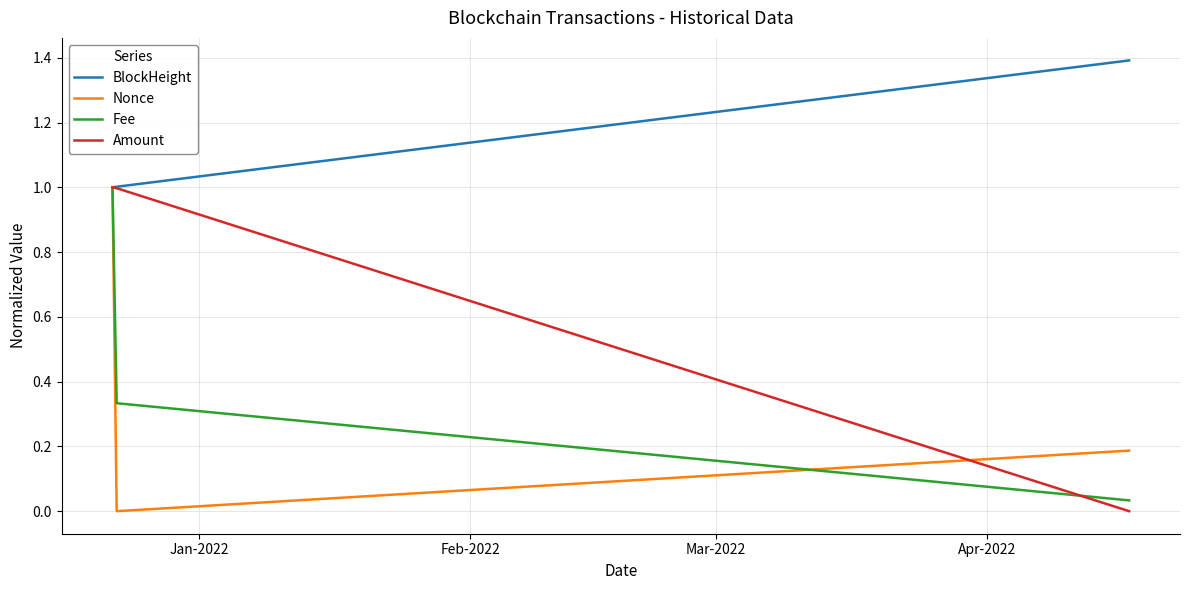

What is the maximum value shown in the chart?

1.4